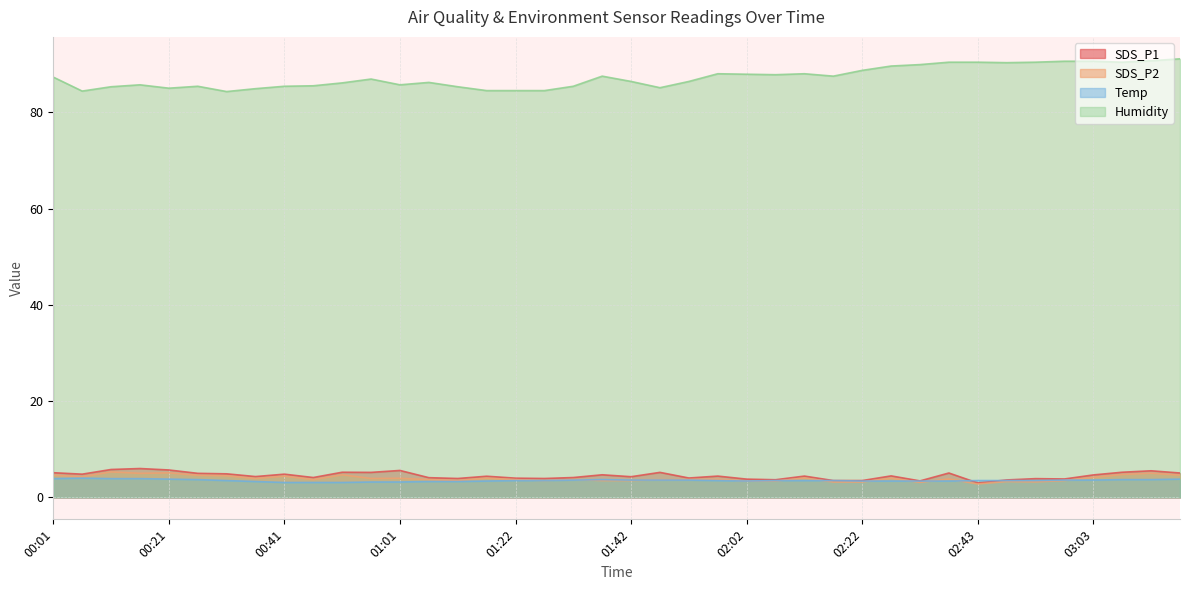

True or false: Humidity and Temp cross at least once.

False